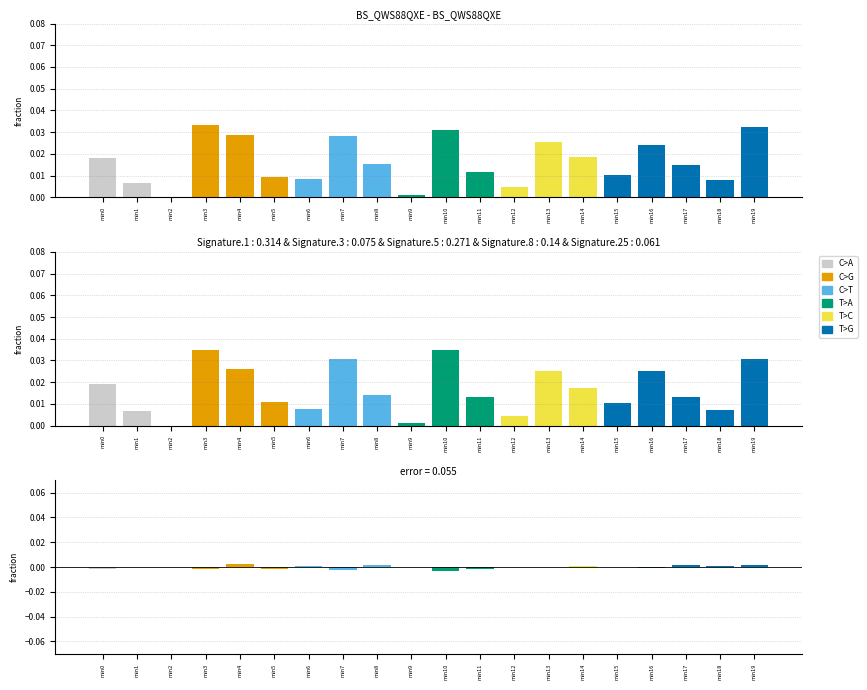

How many positive values does the signature series have?

19